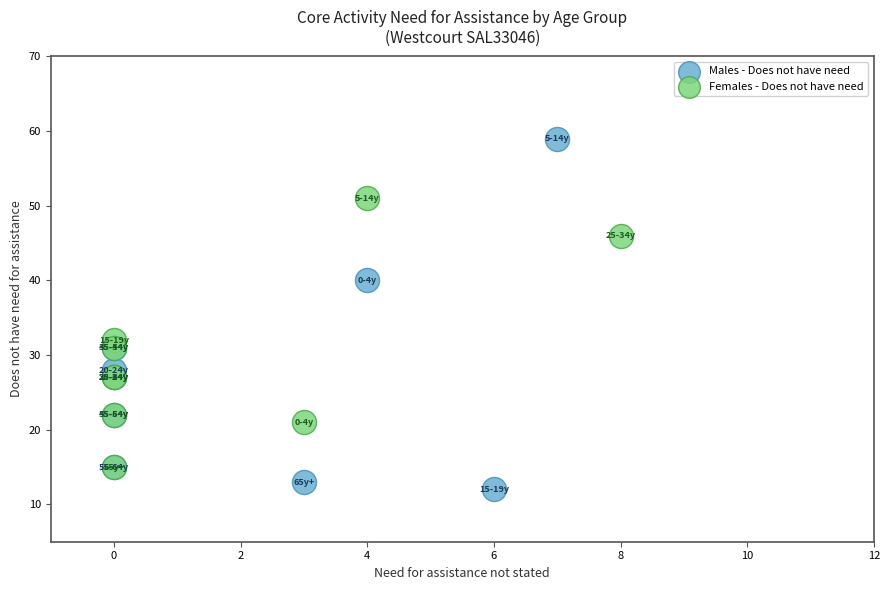

Which series has the largest Y range (max minus min)?

Males - Does not have need